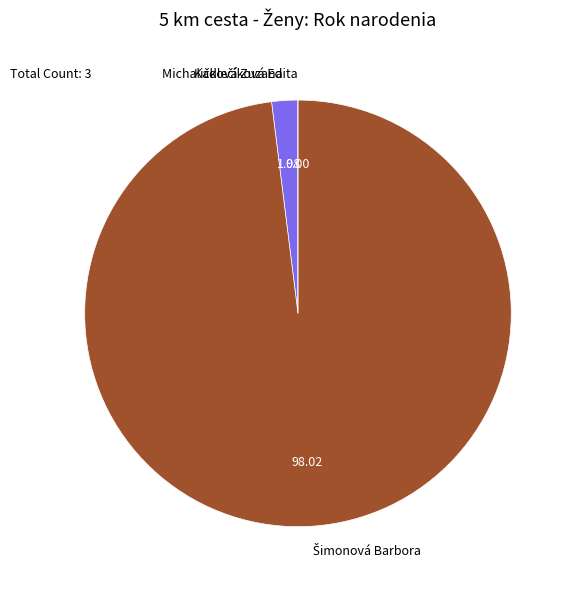

Is there any slice that represents more than half of the pie?

Yes